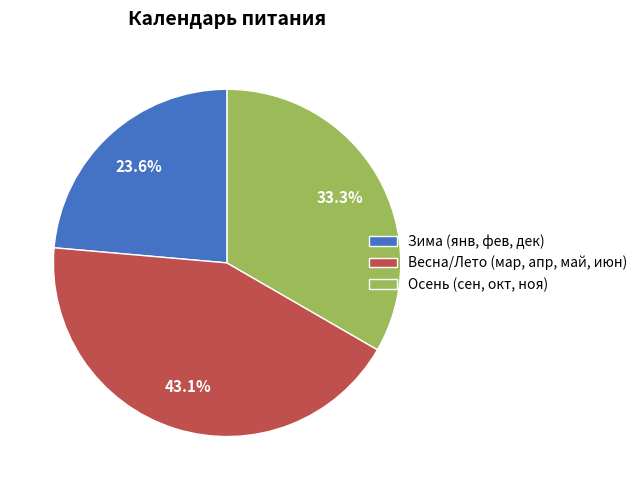

What is the largest slice in the pie chart?

Весна/Лето (мар, апр, май, июн)